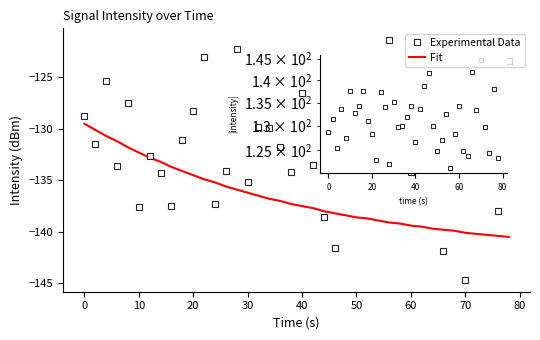

Which series has the largest range (max minus min)?

Experimental Data